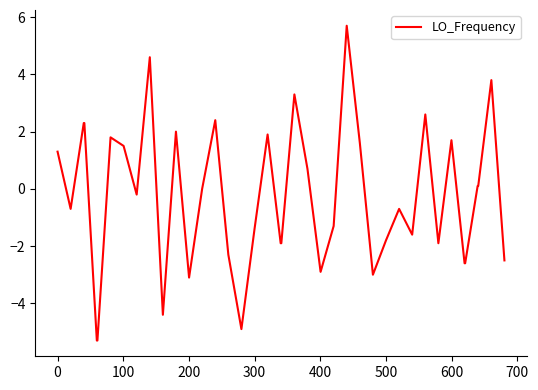

What is the difference between the maximum and minimum values?

11.0